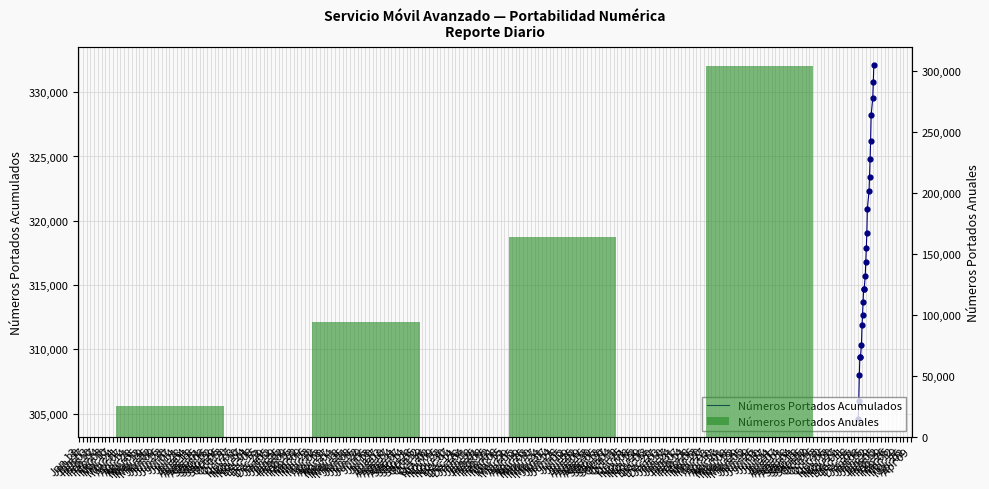

Between 2013-01-30 and 2013-01-07, which is larger?

2013-01-30